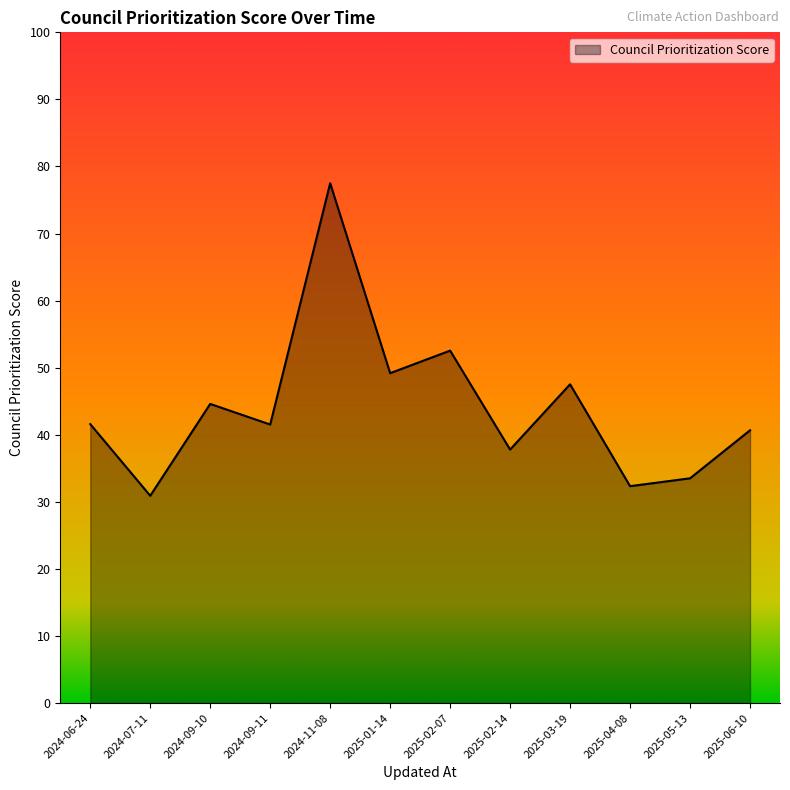

What is the smallest value displayed?

30.9